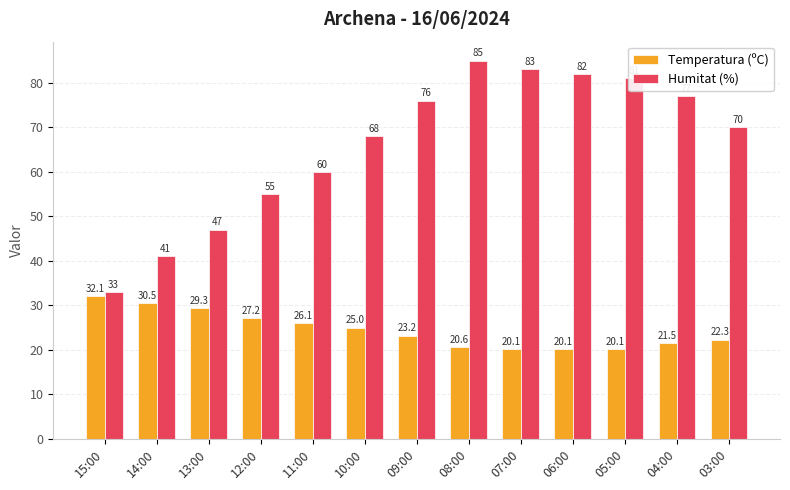

How many series are shown in this chart?

2